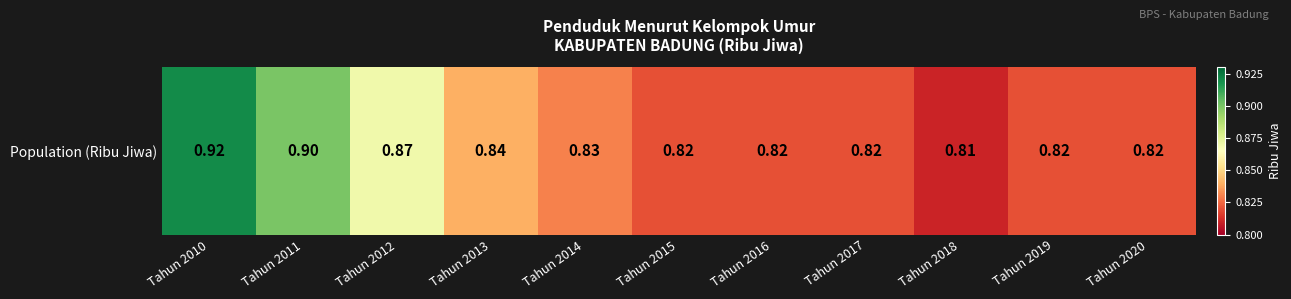

How many categories are shown in the chart?

11